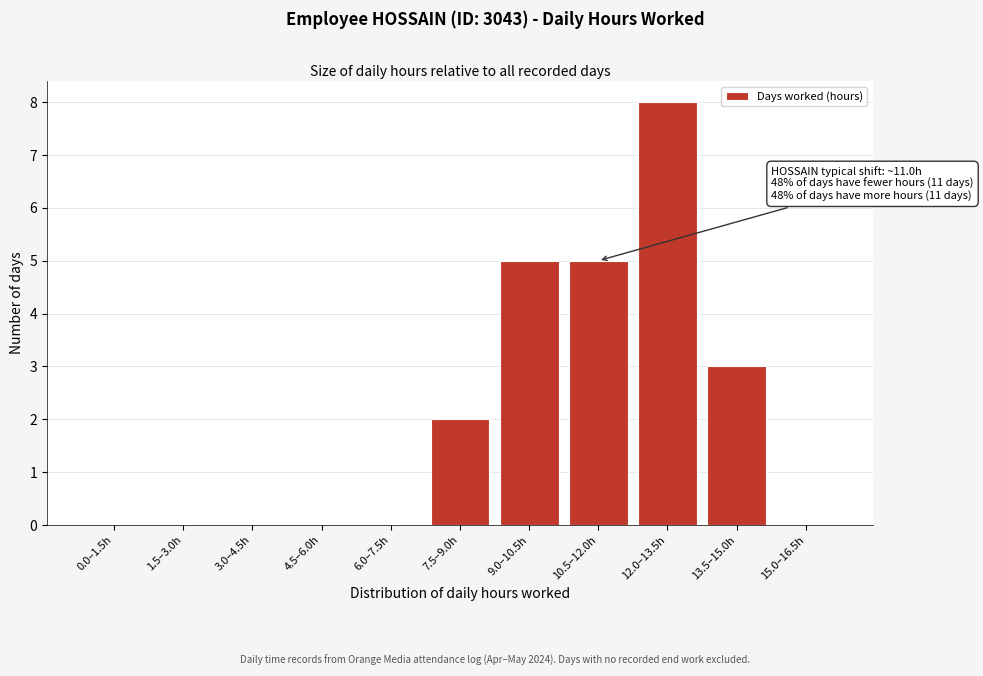

Reading left to right, extract all data points from this chart.

0.0–1.5h=0	1.5–3.0h=0	3.0–4.5h=0	4.5–6.0h=0	6.0–7.5h=0	7.5–9.0h=2	9.0–10.5h=5	10.5–12.0h=5	12.0–13.5h=8	13.5–15.0h=3	15.0–16.5h=0